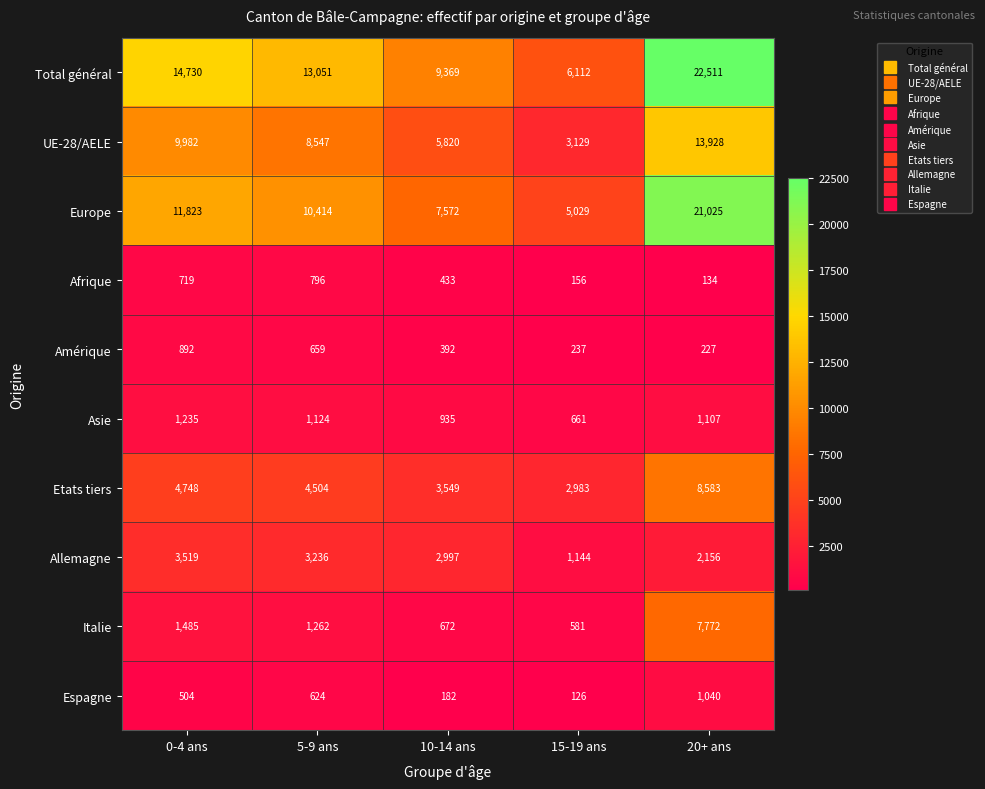

At which category is the sum across all series the highest?

20+ ans